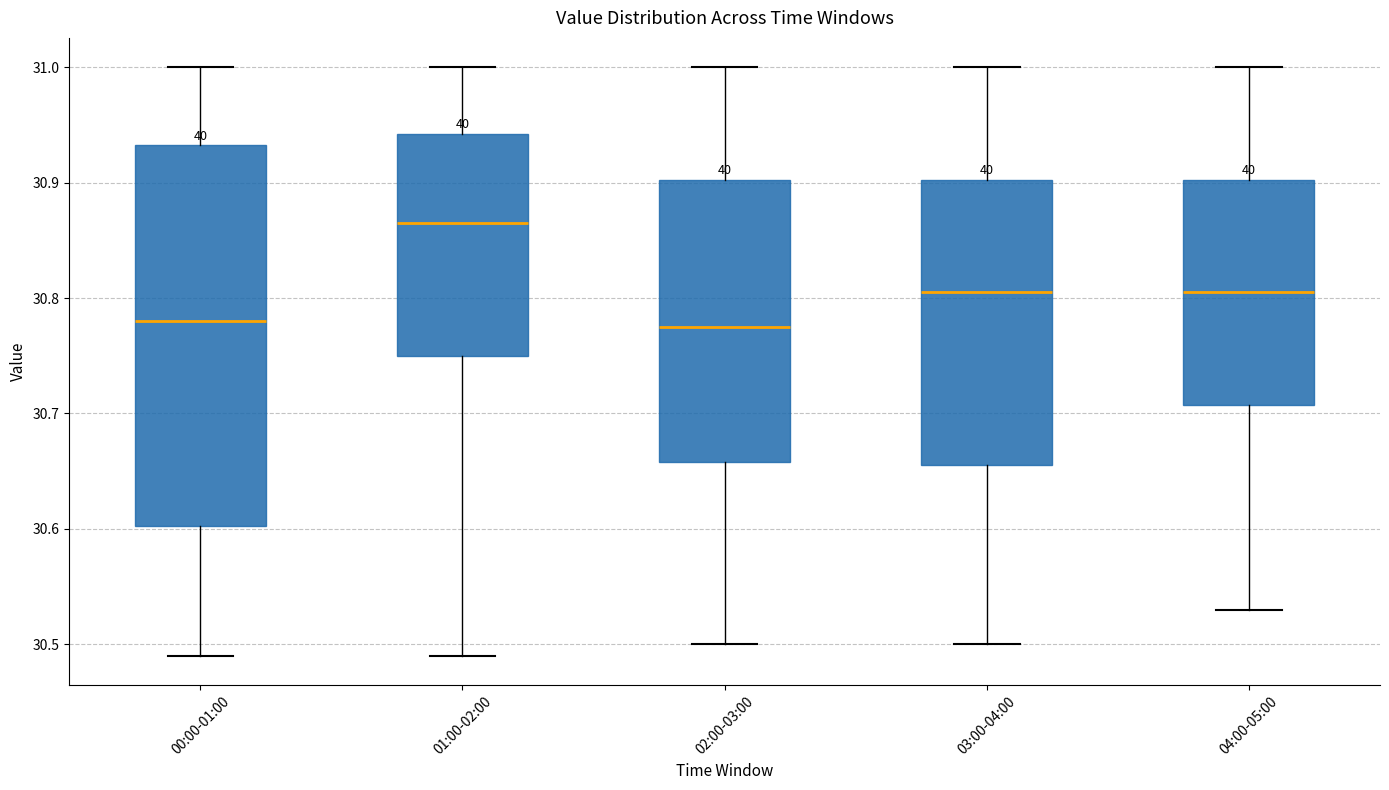

Reading left to right, transcribe this box plot: for each box, give where its median line is, the range the box spans, and where its two whiskers end, as read against the y-axis. The values are not printed on the chart, so give them approximately, as read against the axis.

00:00-01:00: median 30.78, box 30.60 to 30.93, whiskers 30.49 to 31.00
01:00-02:00: median 30.87, box 30.75 to 30.94, whiskers 30.49 to 31.00
02:00-03:00: median 30.78, box 30.66 to 30.90, whiskers 30.50 to 31.00
03:00-04:00: median 30.81, box 30.66 to 30.90, whiskers 30.50 to 31.00
04:00-05:00: median 30.81, box 30.71 to 30.90, whiskers 30.53 to 31.00